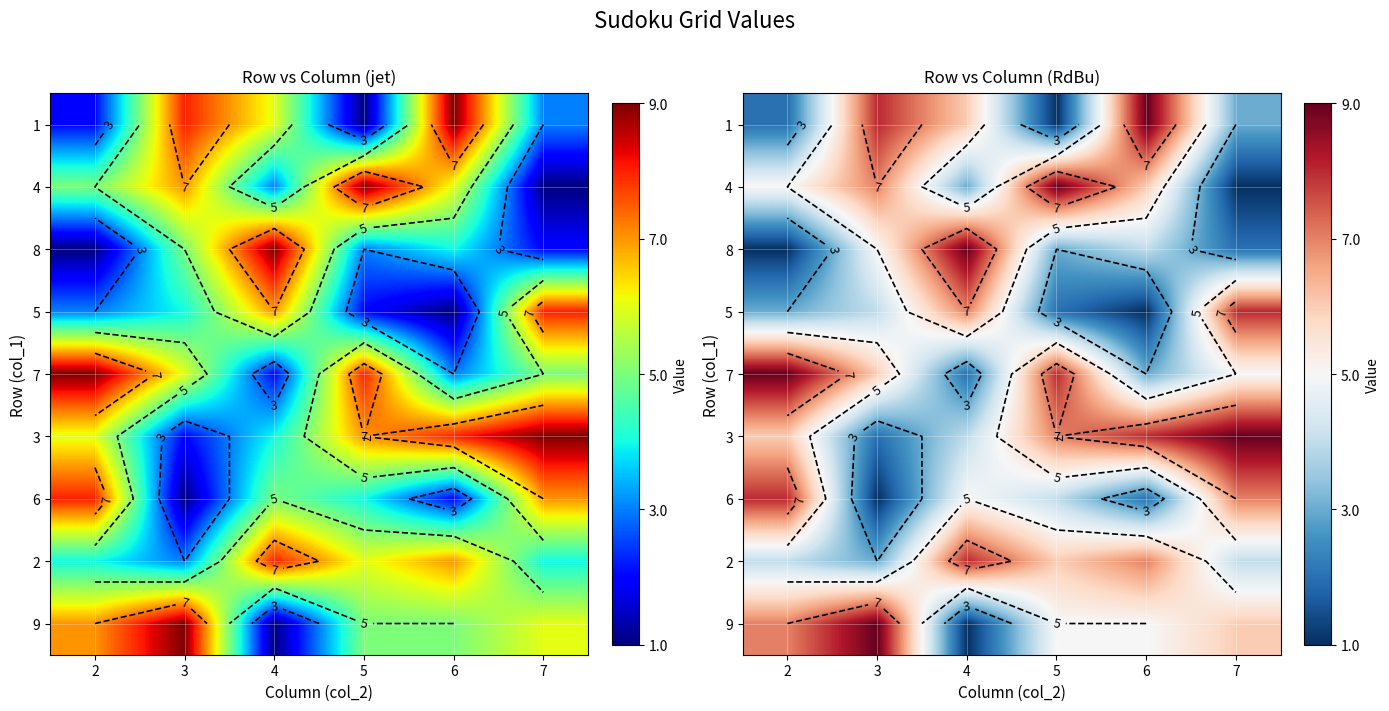

What is the difference between the second highest and second lowest values in the 1 series?

6